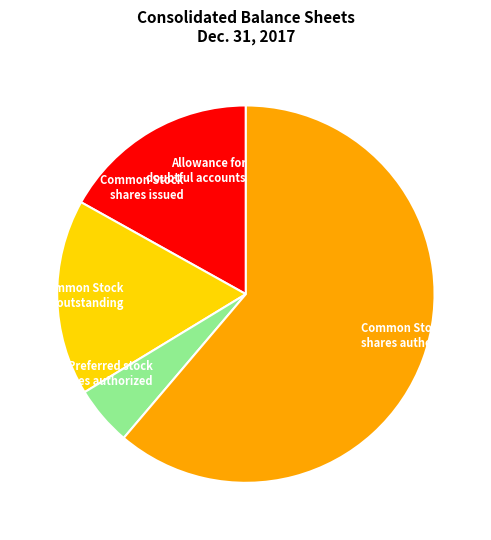

Which has a higher value, Common Stock shares authorized or Common Stock shares issued?

Common Stock shares authorized